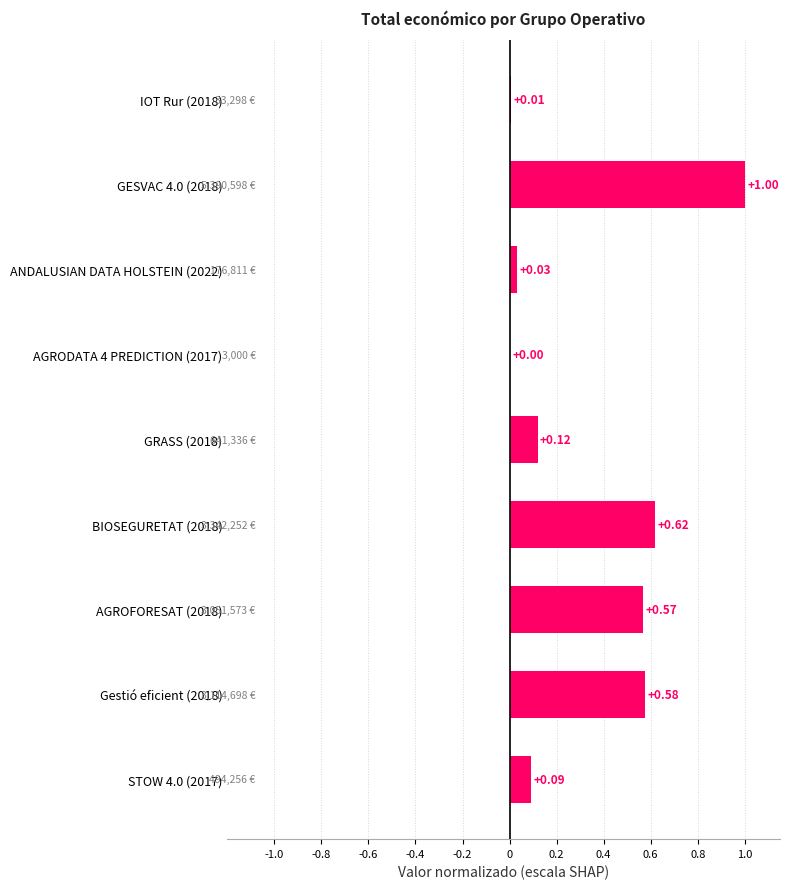

What is the change in value from Gestió eficient (2018) to STOW 4.0 (2017)?

-0.5